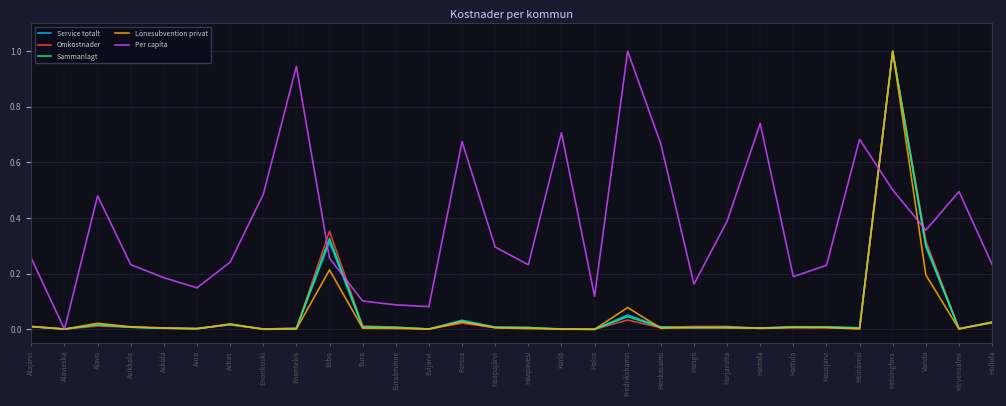

What is the maximum value for Per capita?

1.0